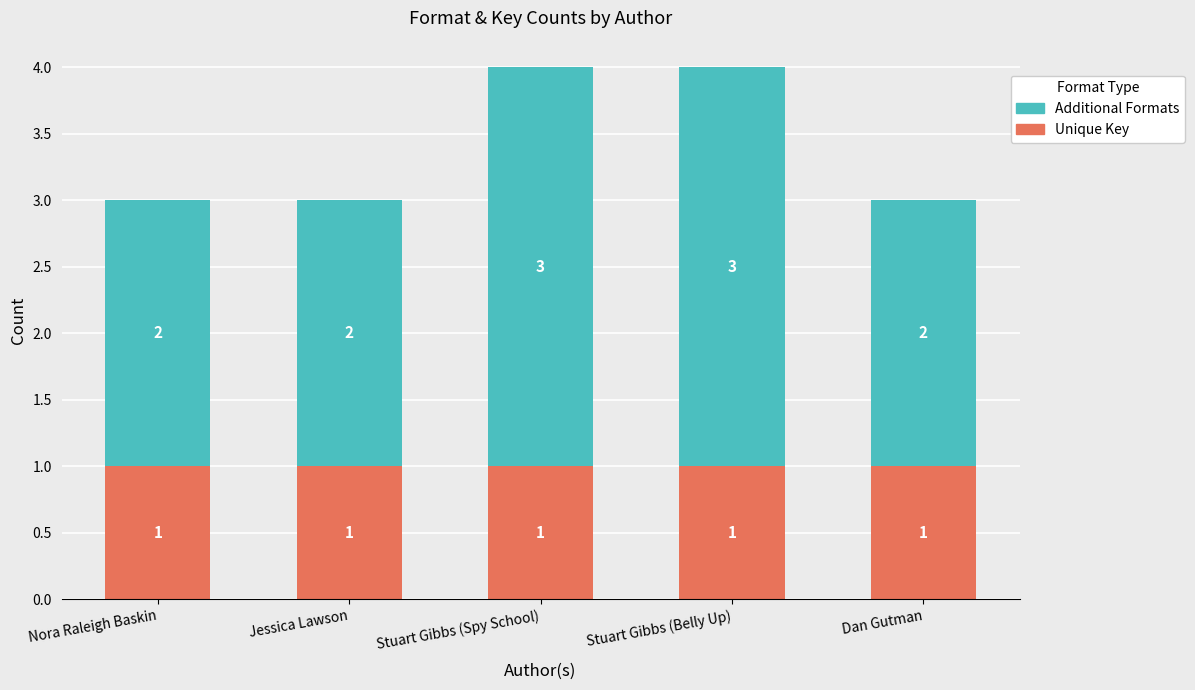

What is the total value across all series at Jessica Lawson?

3